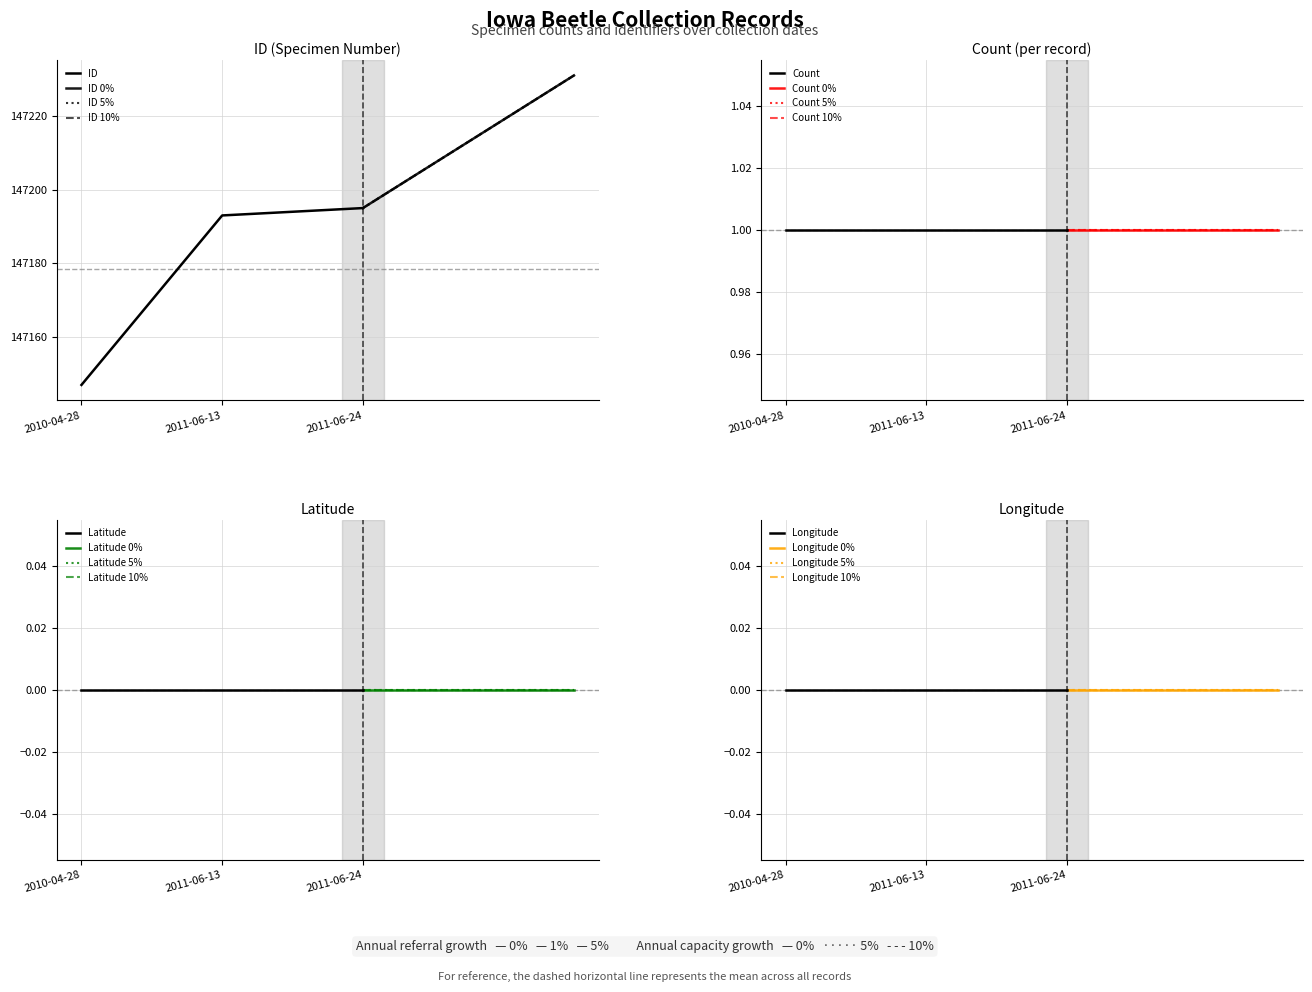

What is the label of the 2nd point from the left?

2011-06-13